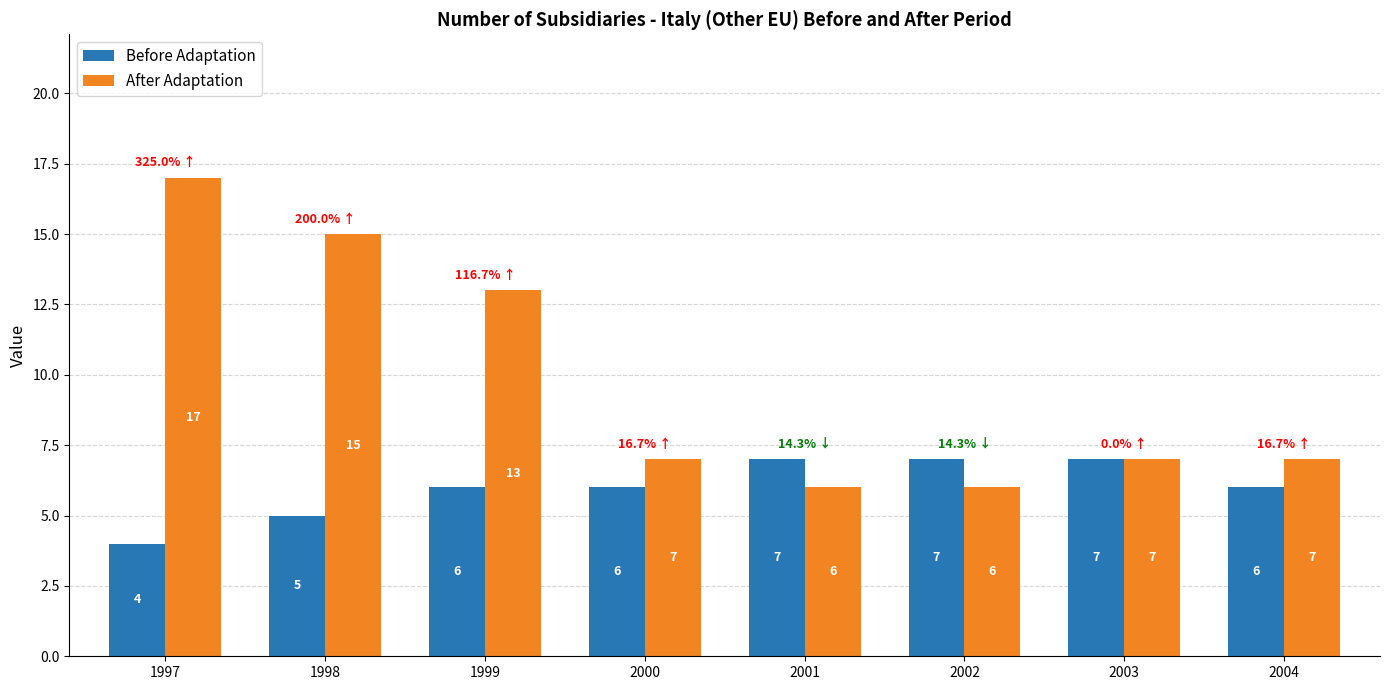

Reading right to left, list all the values displayed in this chart.

Before Adaptation: 2004=6	2003=7	2002=7	2001=7	2000=6	1999=6	1998=5	1997=4
After Adaptation: 2004=7	2003=7	2002=6	2001=6	2000=7	1999=13	1998=15	1997=17